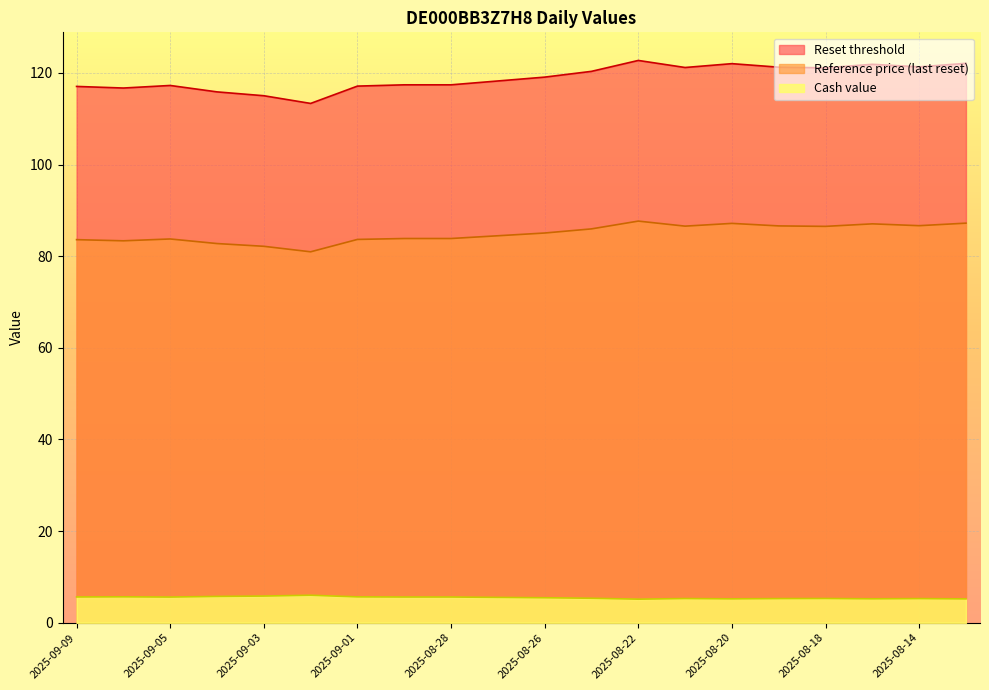

Reading right to left, list all the values displayed in this chart.

Reset threshold: 122.1	121.3	121.9	121.1	121.2	122.0	121.2	122.7	120.3	119.1	118.2	117.4	117.4	117.1	113.3	115.0	115.8	117.2	116.7	117.0
Reference price (last reset): 87.2	86.7	87.0	86.5	86.6	87.2	86.5	87.7	86.0	85.0	84.5	83.8	83.8	83.7	81.0	82.2	82.8	83.8	83.3	83.6
Cash value: 5.2	5.3	5.2	5.3	5.3	5.2	5.3	5.1	5.3	5.5	5.5	5.6	5.6	5.6	6.0	5.8	5.7	5.6	5.7	5.6